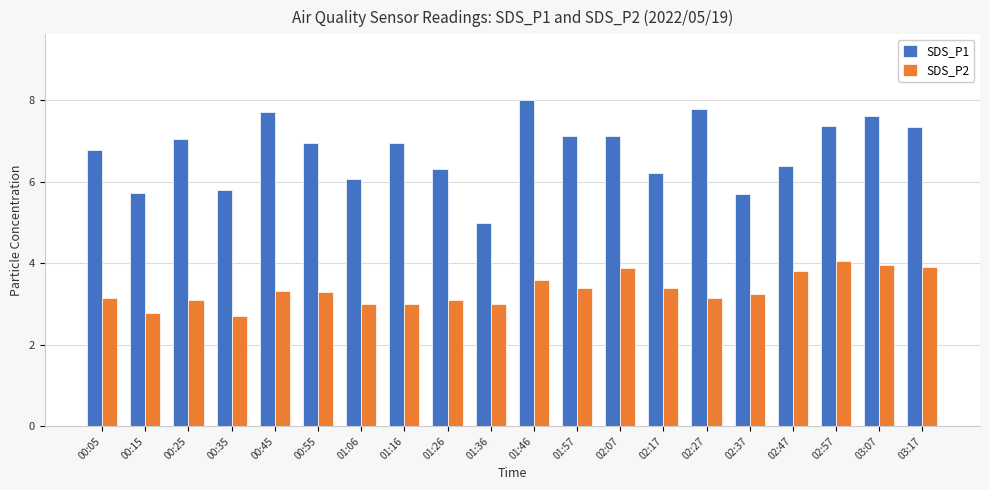

Which series has the widest spread of values?

SDS_P1